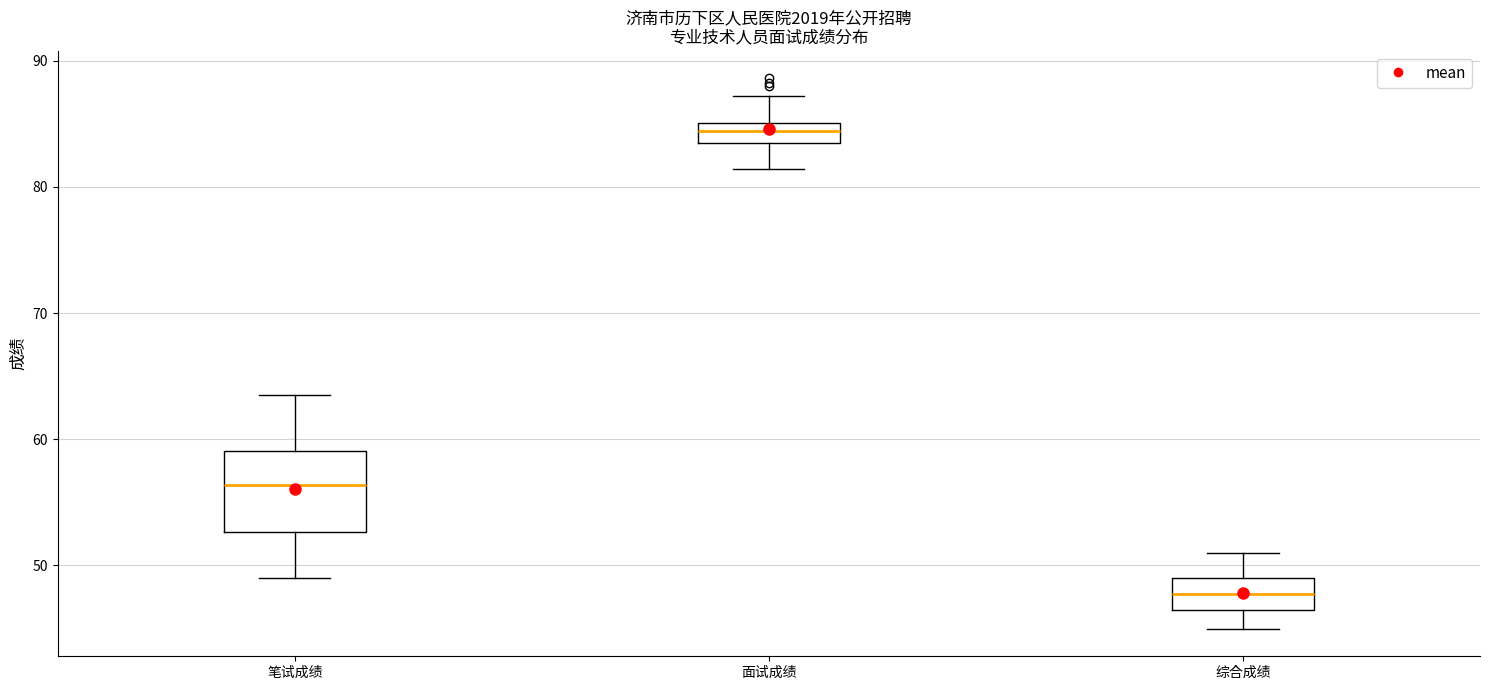

Which box's median line is the lowest?

综合成绩